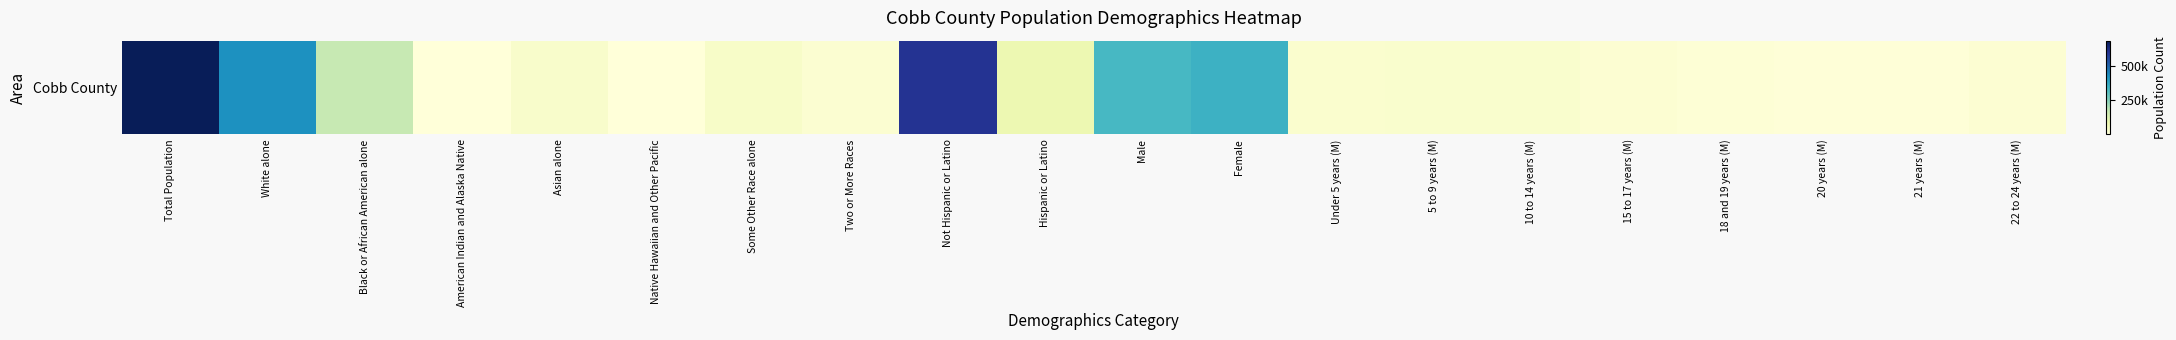

Is it true that the value at Native Hawaiian and Other Pacific is 346?

True